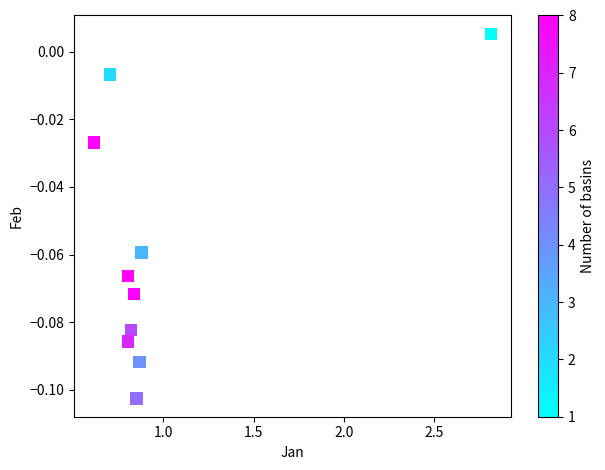

What is the range of X values (max minus min)?

2.2